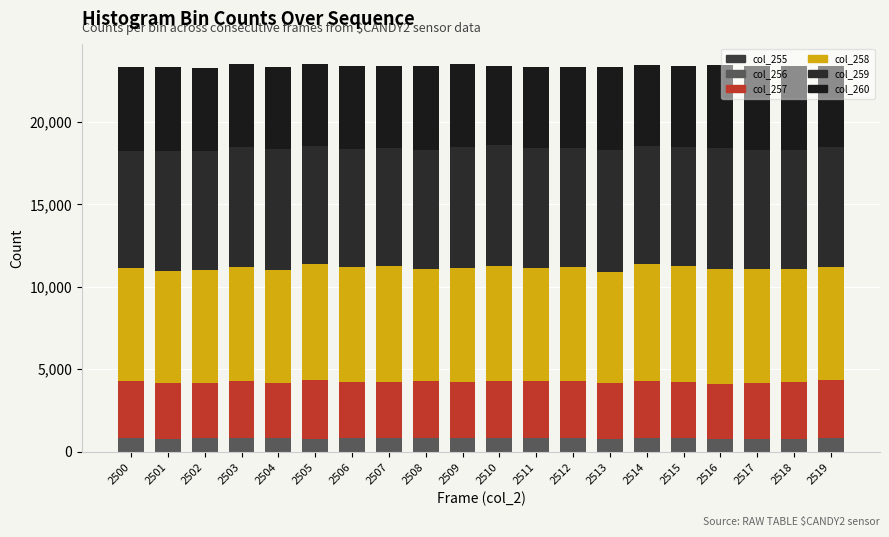

Does the chart contain stacked bars?

Yes